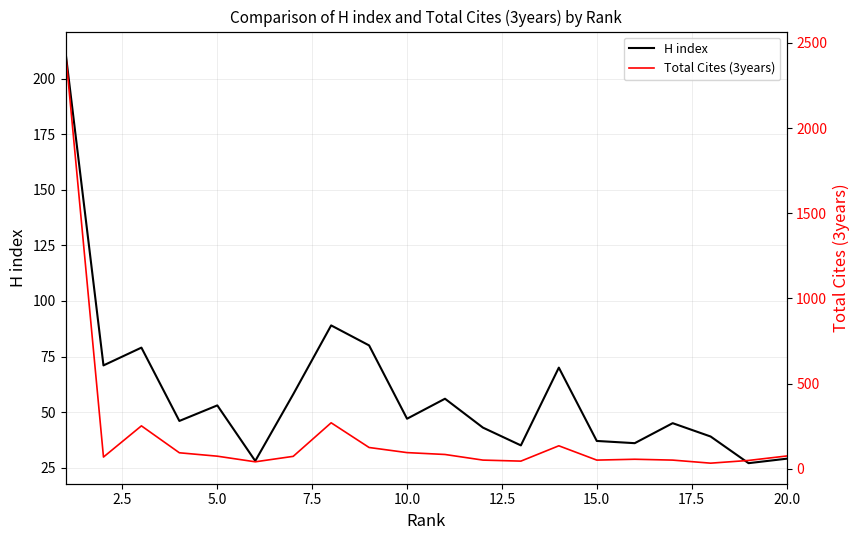

What is the average value of the Total Cites (3years) series?

208